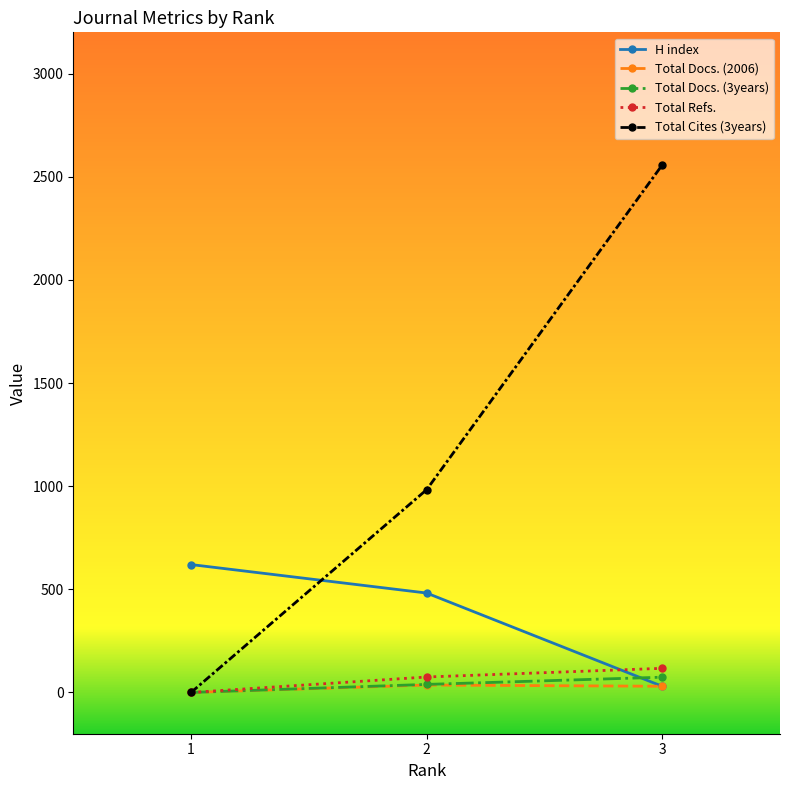

Which series has the widest spread of values?

Total Cites (3years)